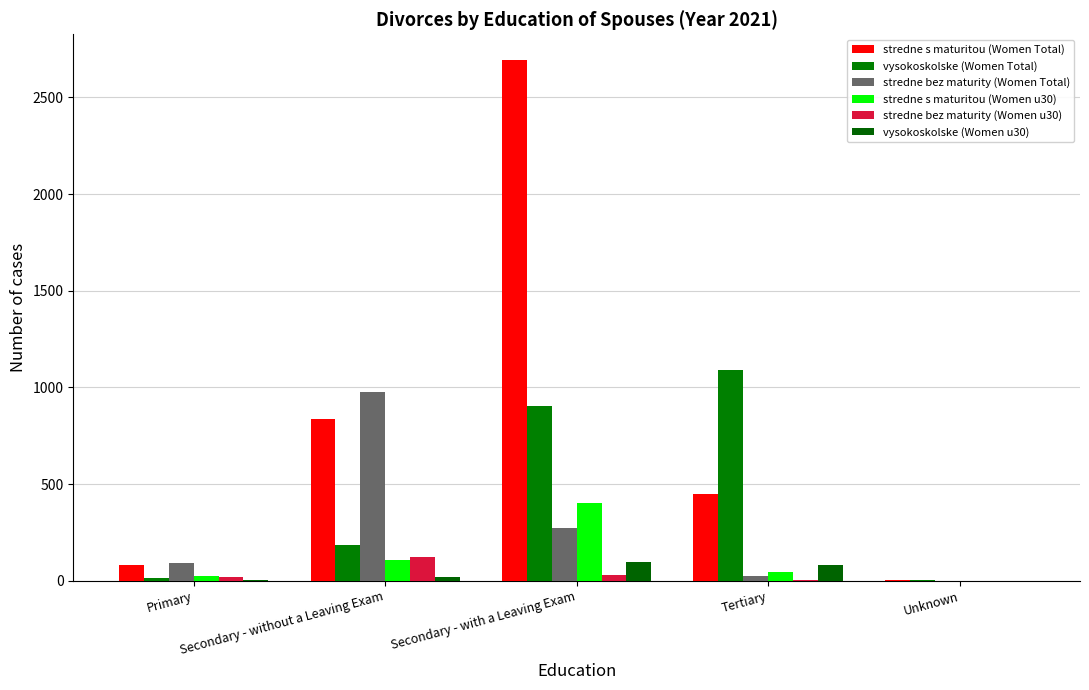

Does the chart contain stacked bars?

No